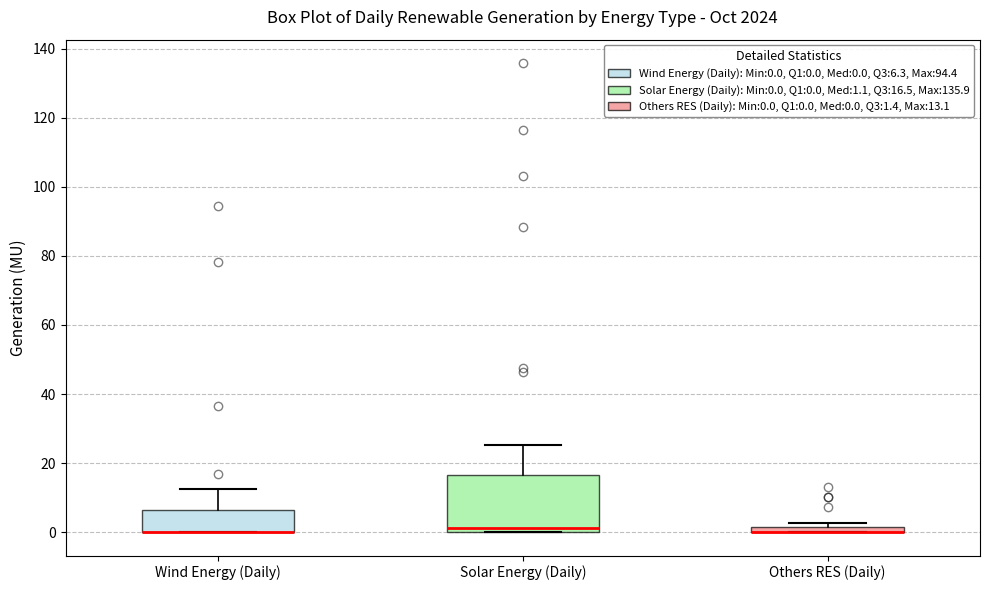

Which box is the tallest, from its lower edge to its upper edge?

Solar Energy (Daily)